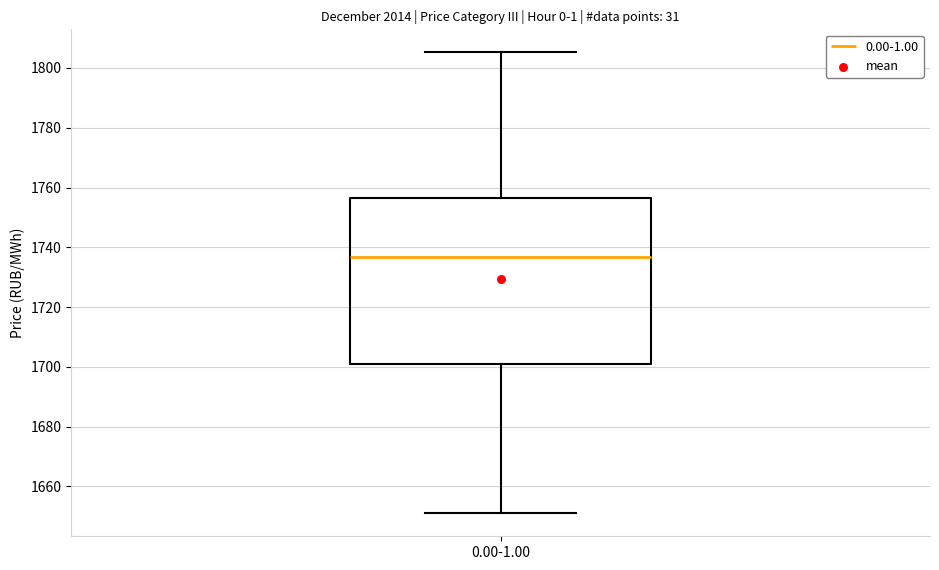

Read this box plot against the y-axis: the position of the median line, the range covered by the box, and the ends of both whiskers. The values are not printed on the chart, so give them approximately, as read against the axis.

median 1736, box 1700 to 1756, whiskers 1652 to 1806